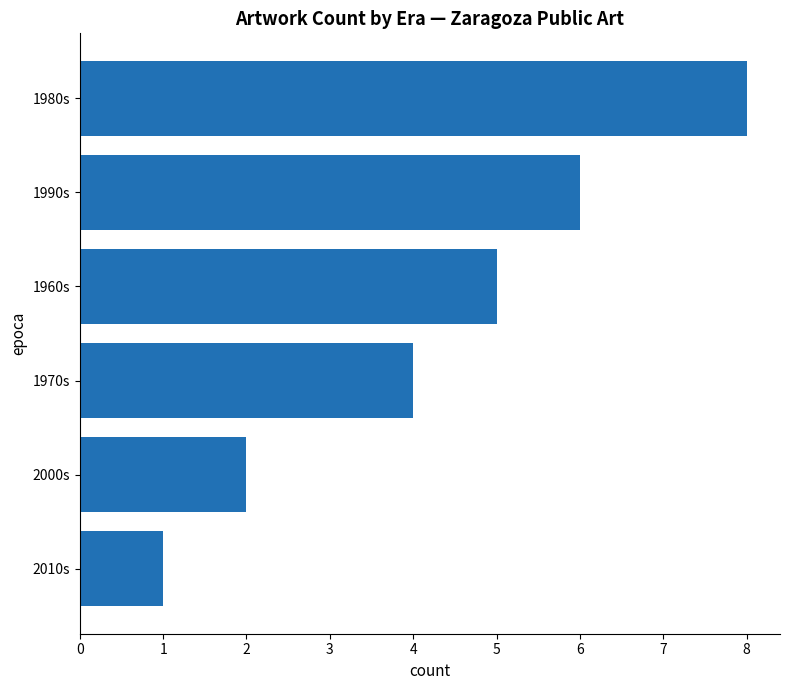

Rank the categories by value from lowest to highest.

2010s, 2000s, 1970s, 1960s, 1990s, 1980s